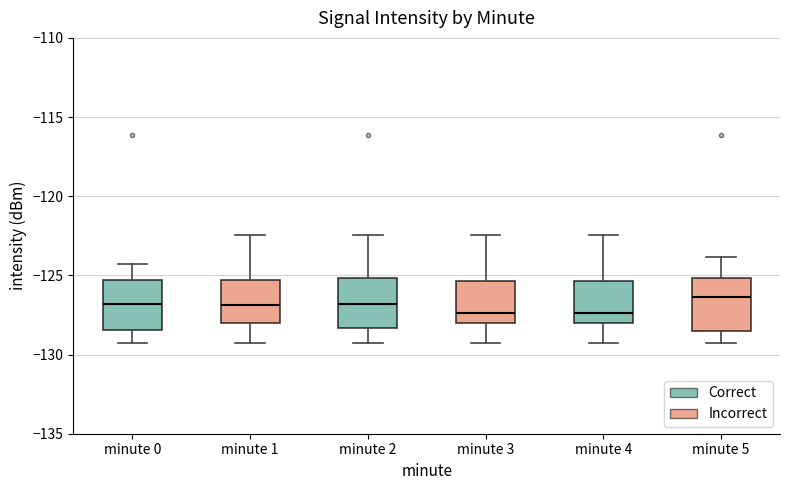

Reading left to right, transcribe this box plot: for each box, give where its median line is, the range the box spans, and where its two whiskers end, as read against the y-axis. The values are not printed on the chart, so give them approximately, as read against the axis.

minute 0: median -127.0, box -128.5 to -125.5, whiskers -129.5 to -124.5
minute 1: median -127.0, box -128.0 to -125.5, whiskers -129.5 to -122.5
minute 2: median -127.0, box -128.5 to -125.0, whiskers -129.5 to -122.5
minute 3: median -127.5, box -128.0 to -125.5, whiskers -129.5 to -122.5
minute 4: median -127.5, box -128.0 to -125.5, whiskers -129.5 to -122.5
minute 5: median -126.5, box -128.5 to -125.0, whiskers -129.5 to -124.0